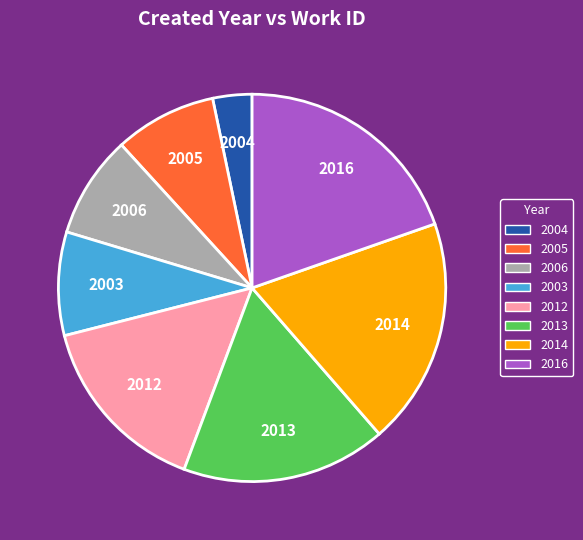

Which has a higher value, 2013 or 2004?

2013